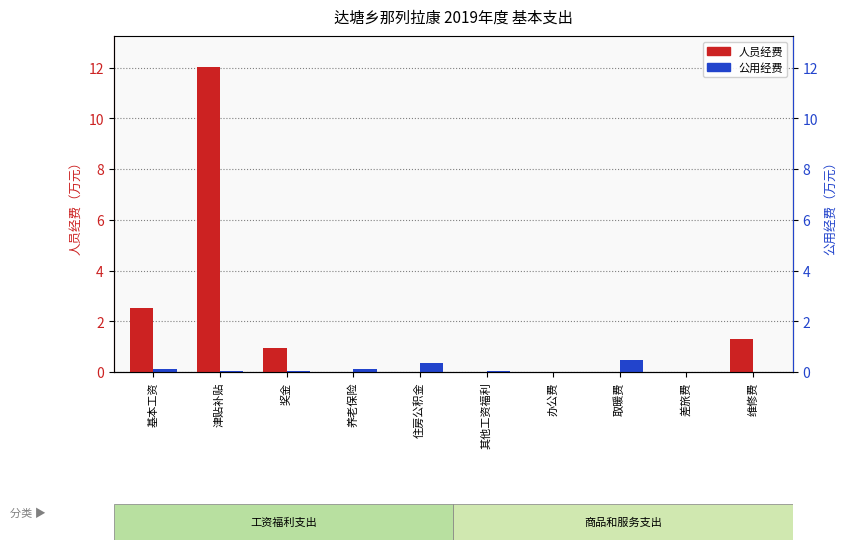

The 人员经费 series shows 12.0 at 津贴补贴. True or false?

True